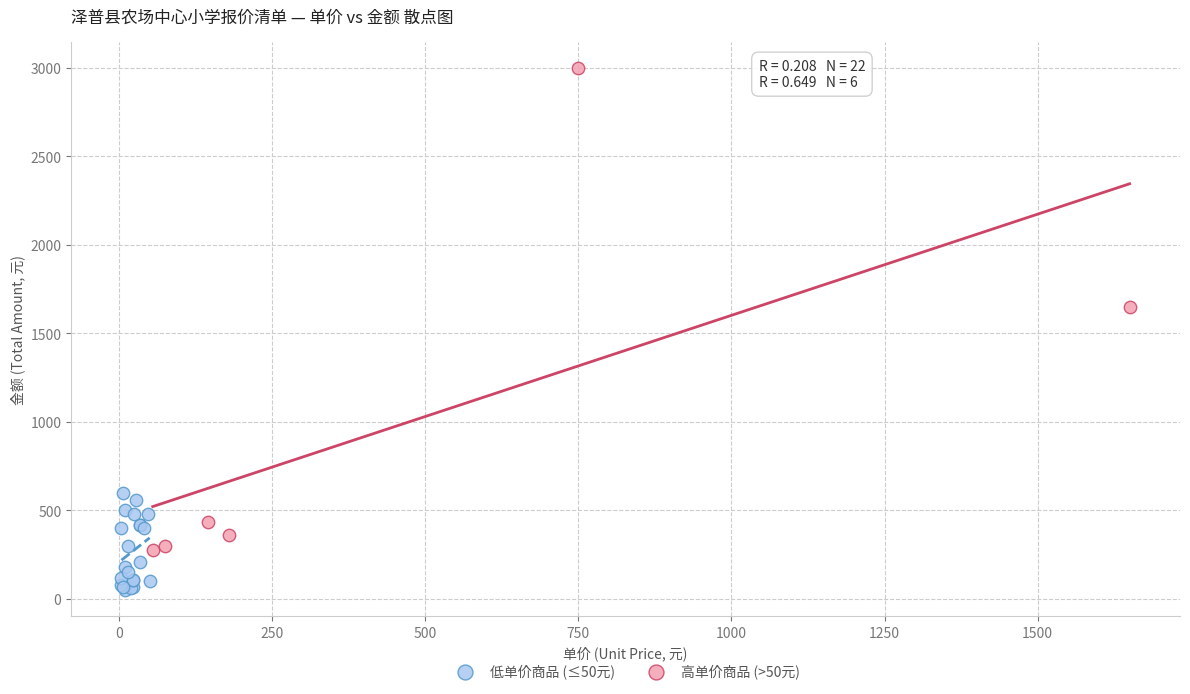

What are all the series names shown in the legend?

低单价商品 (≤50元), 高单价商品 (>50元)